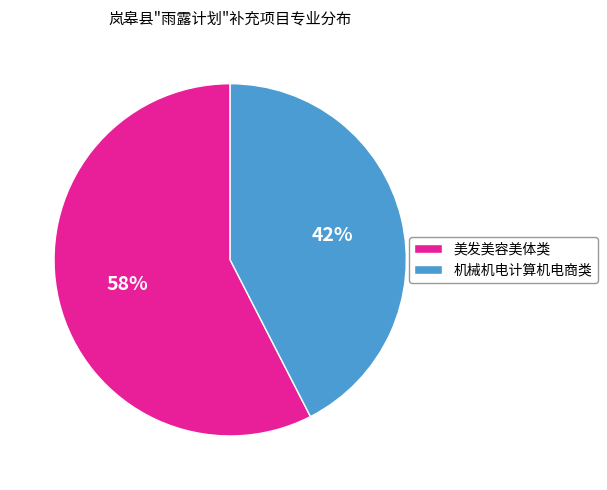

The 机械机电计算机电商类 slice represents 49% of the pie. True or false?

False